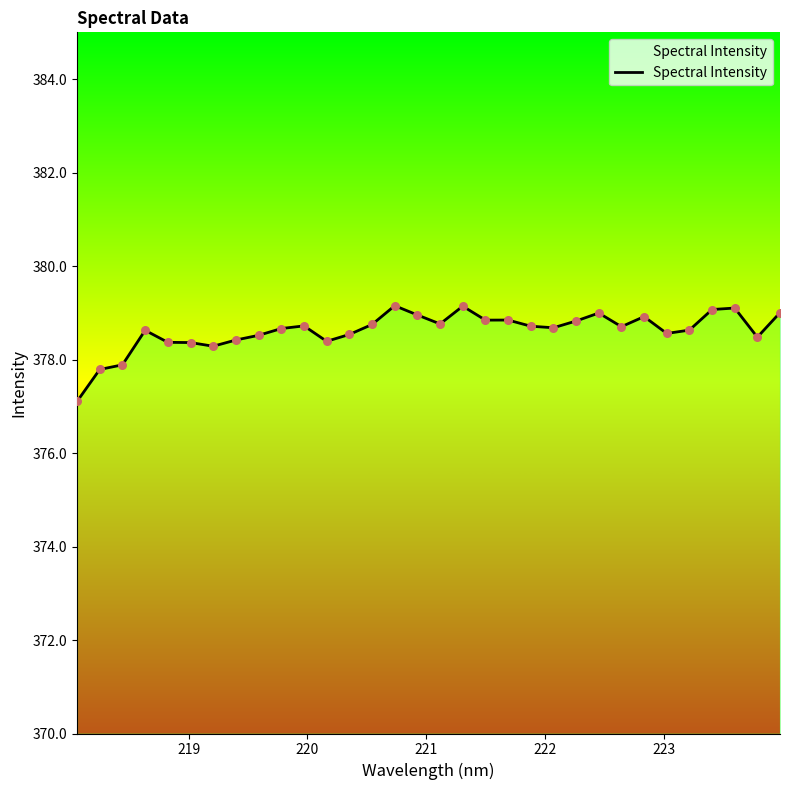

What is the minimum value shown in the chart?

377.1